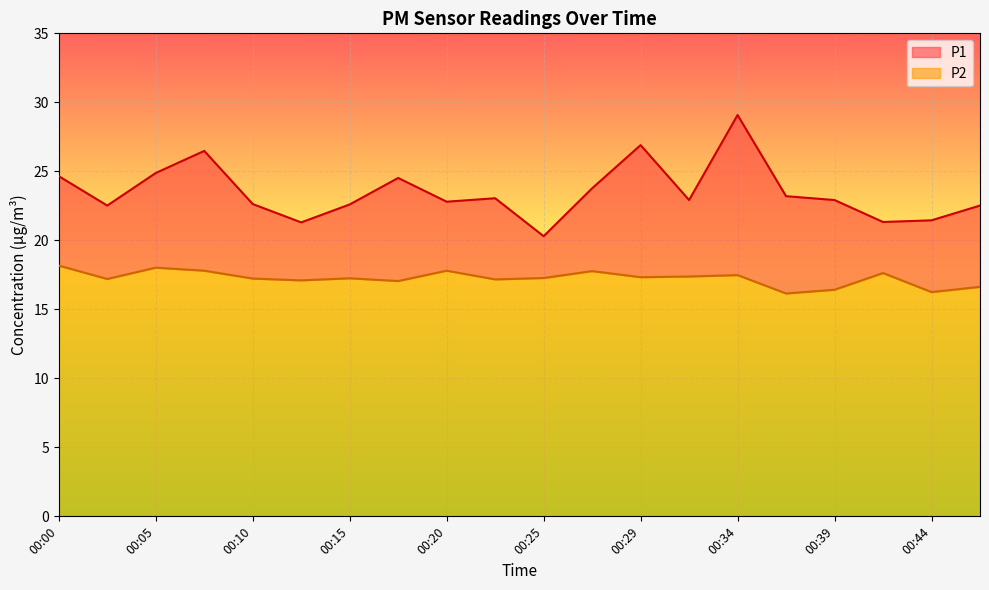

What is the total value across all series at 00:37?

39.3